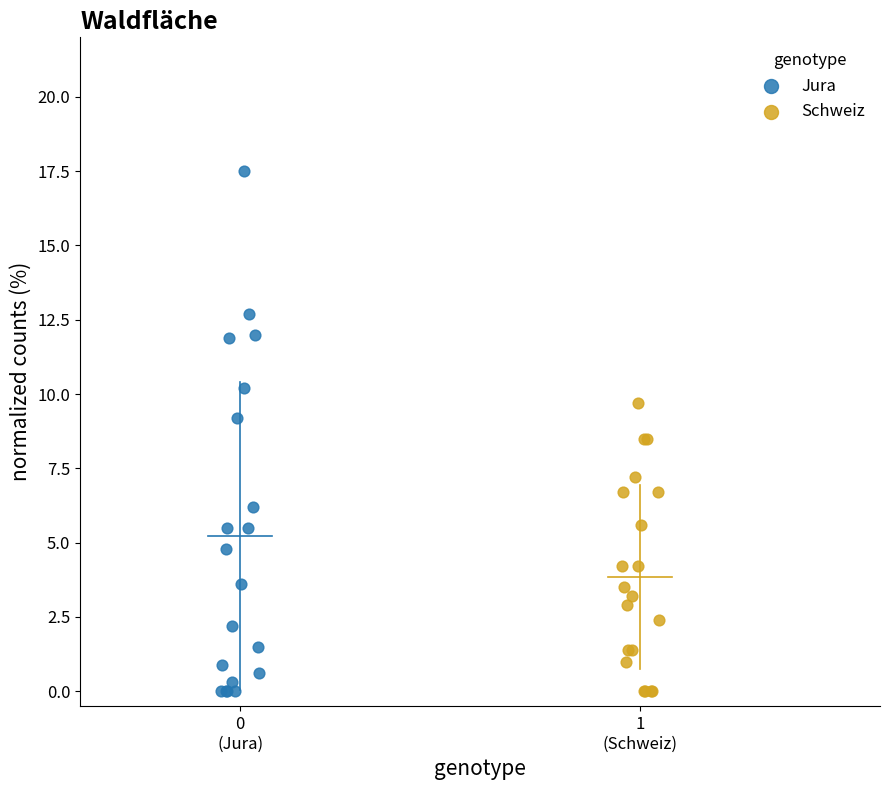

What are all the series names shown in the legend?

Jura, Schweiz